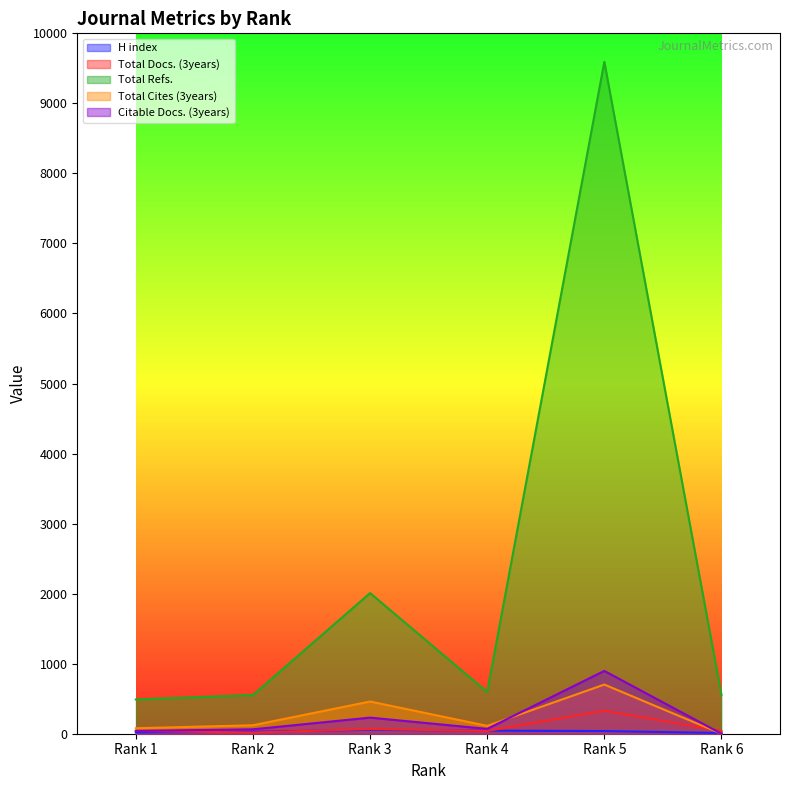

In Total Cites (3years), how many points are lower than both neighbors (excluding endpoints)?

1